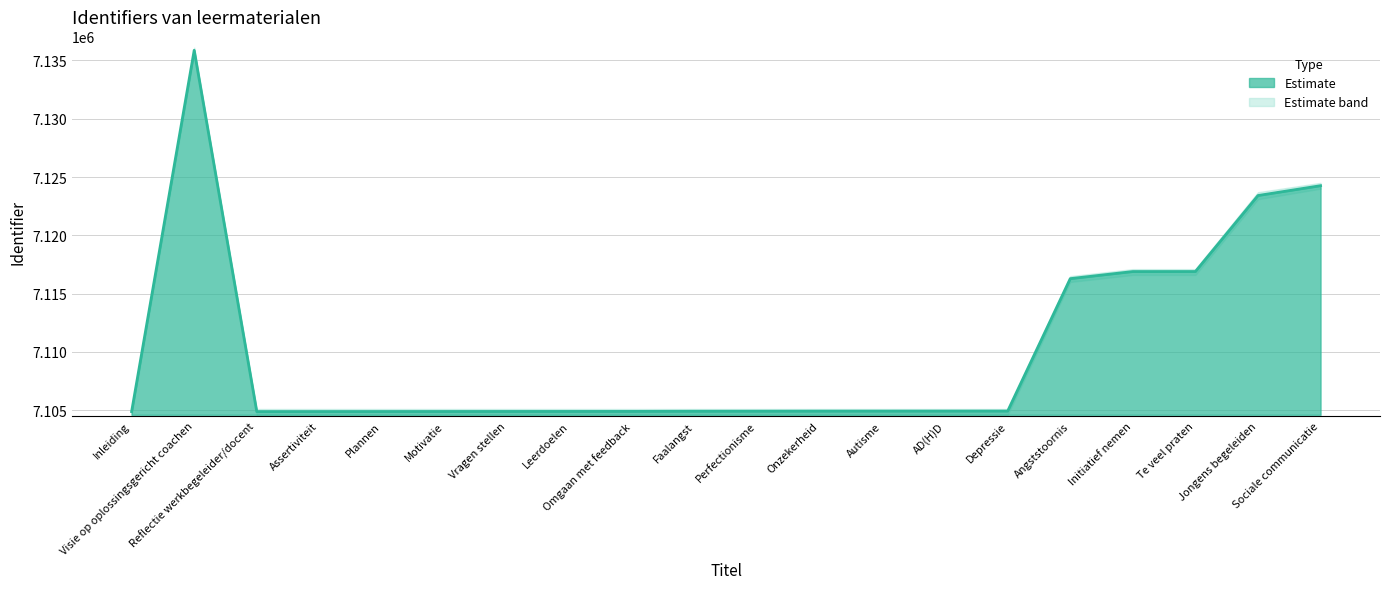

Reading left to right, extract all data points from this chart.

7104877	7135873	7104878	7104880	7104883	7104886	7104889	7104891	7104894	7104906	7104910	7104915	7104917	7104919	7104922	7116283	7116893	7116895	7123414	7124258